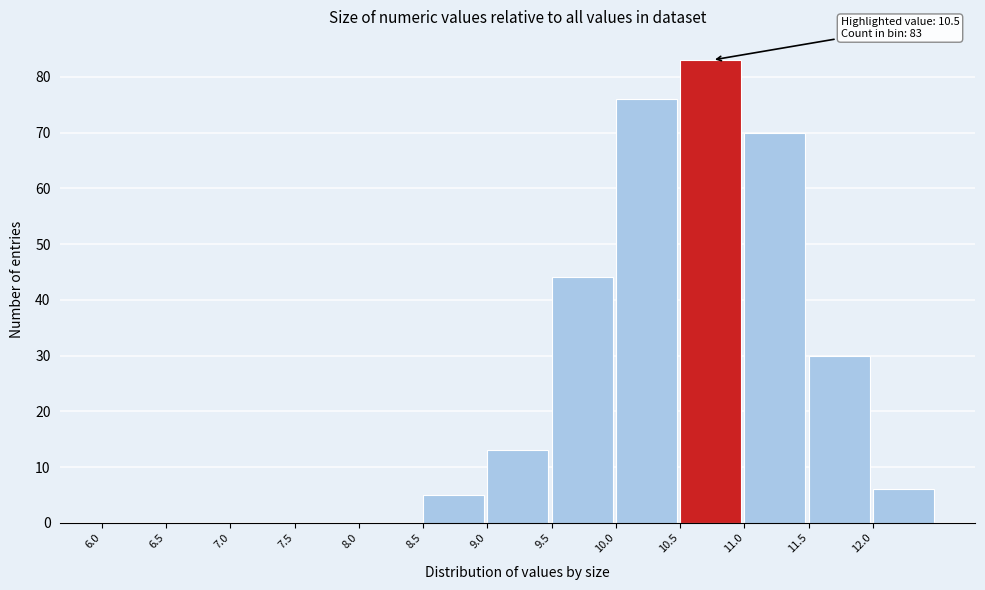

Which range on the x-axis has the tallest bar?

10.5 to 11.0